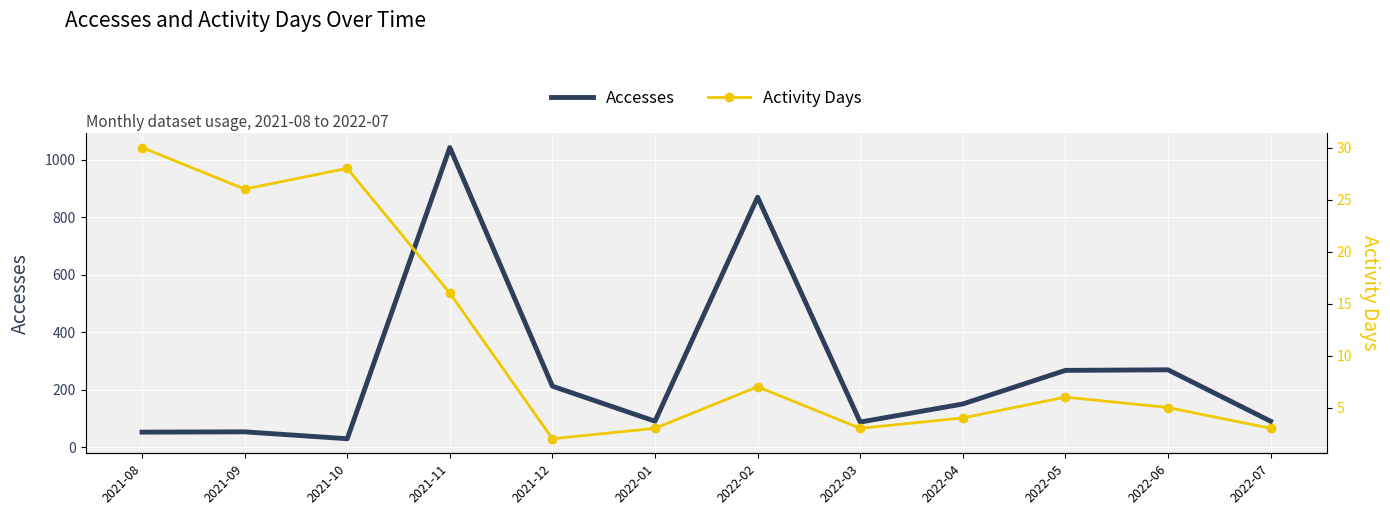

Reading right to left, what are all the values shown in this chart?

Accesses: 2022-07=90	2022-06=269	2022-05=267	2022-04=150	2022-03=87	2022-02=870	2022-01=90	2021-12=212	2021-11=1043	2021-10=29	2021-09=53	2021-08=52
Activity Days: 2022-07=3	2022-06=5	2022-05=6	2022-04=4	2022-03=3	2022-02=7	2022-01=3	2021-12=2	2021-11=16	2021-10=28	2021-09=26	2021-08=30